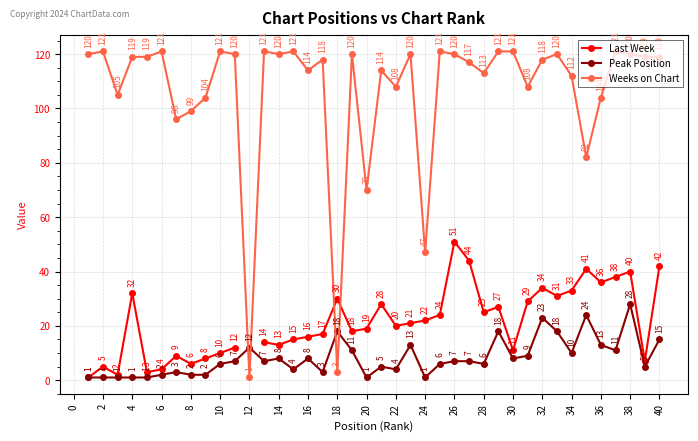

What is the value of the Peak Position point at the 16th from the left?

8.0